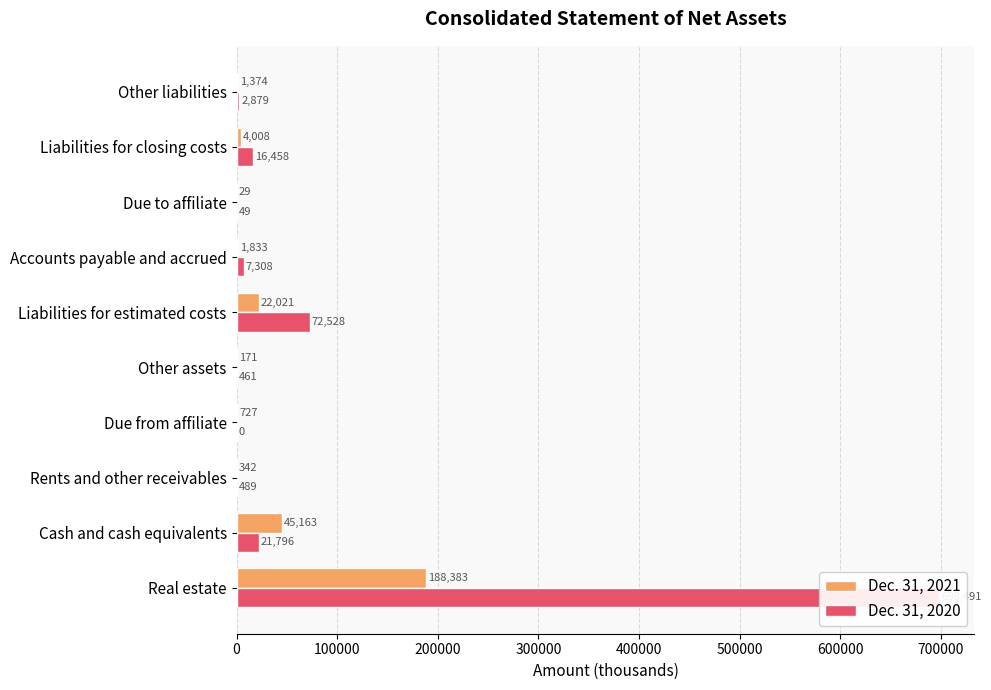

What is the value of the Dec. 31, 2021 bar at the 3rd from the left?

342